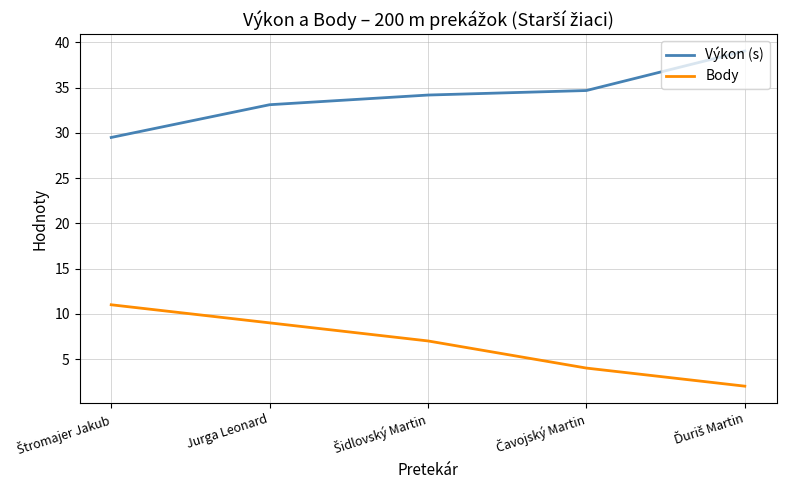

What is the minimum value for Výkon (s)?

29.5